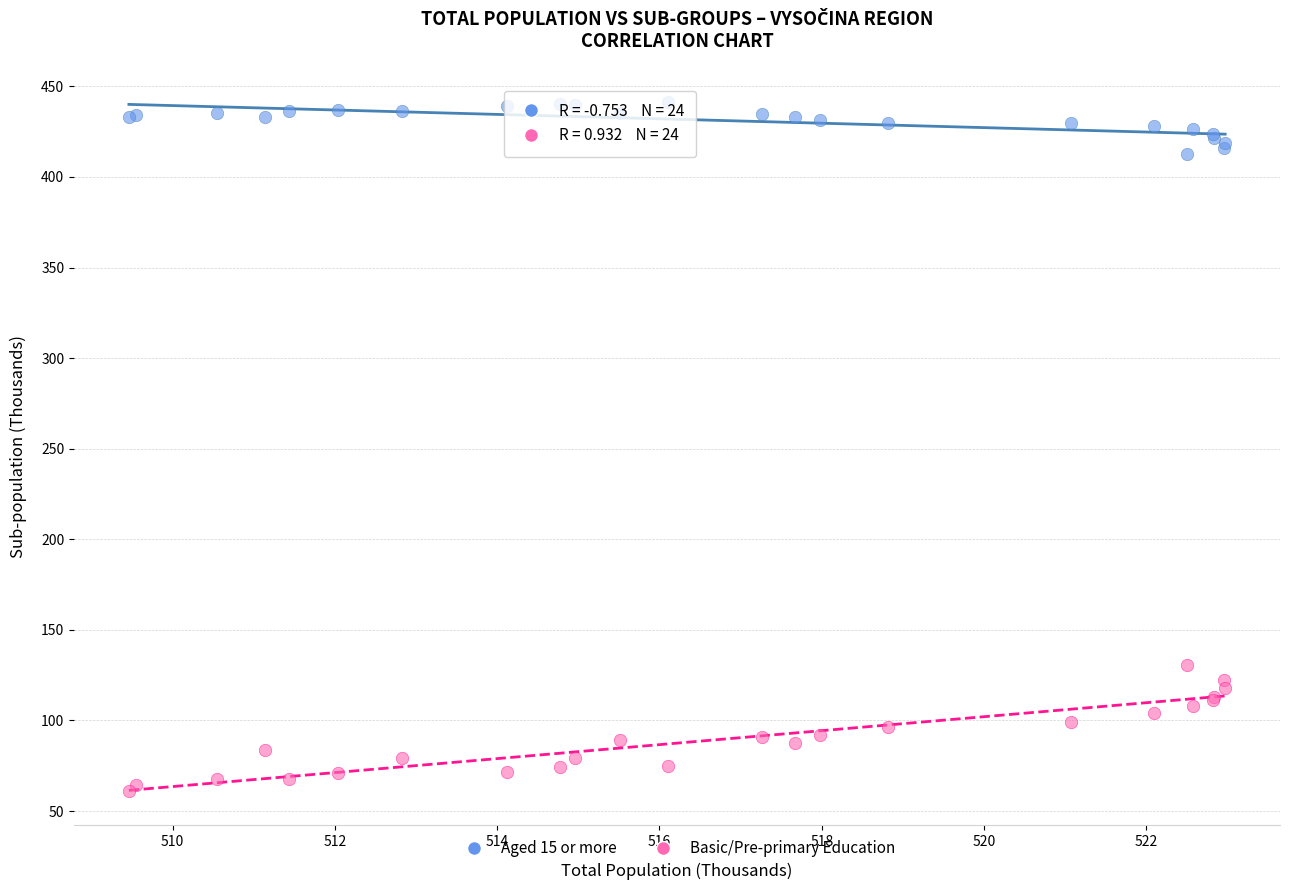

Which series reaches the minimum Y coordinate?

Basic/Pre-primary Education